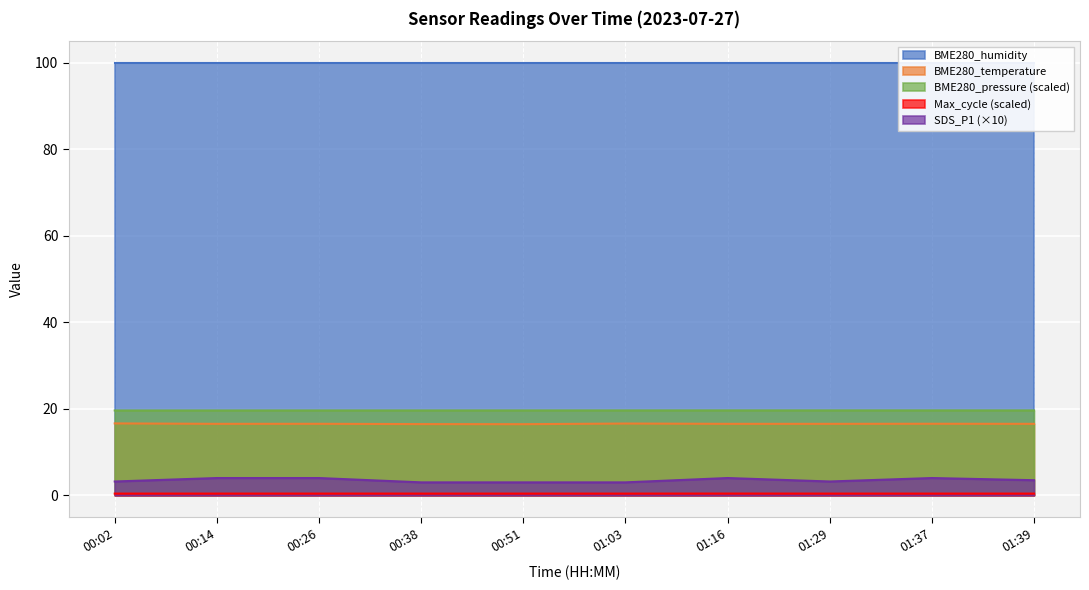

Is it true that Max_cycle (scaled) equals 0.4 at 00:38?

True